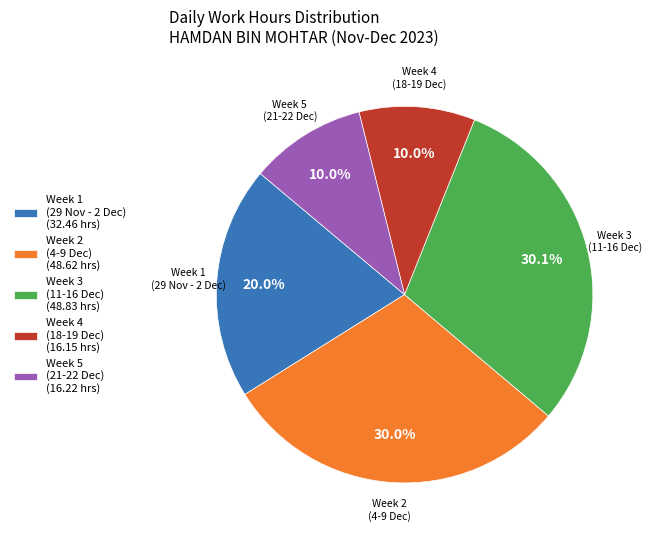

Does Week 4 (18-19 Dec) (16.15 hrs) represent more than half of the total?

No